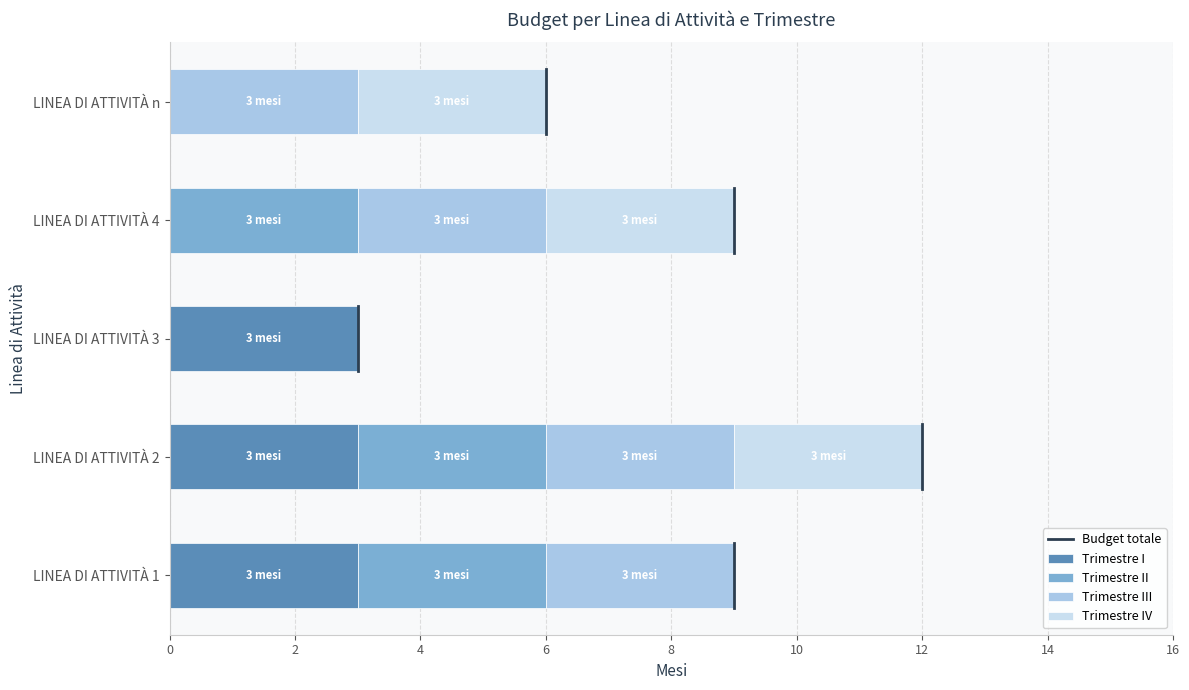

What is the sum of the Trimestre I values at LINEA DI ATTIVITÀ 4 and LINEA DI ATTIVITÀ 1?

3